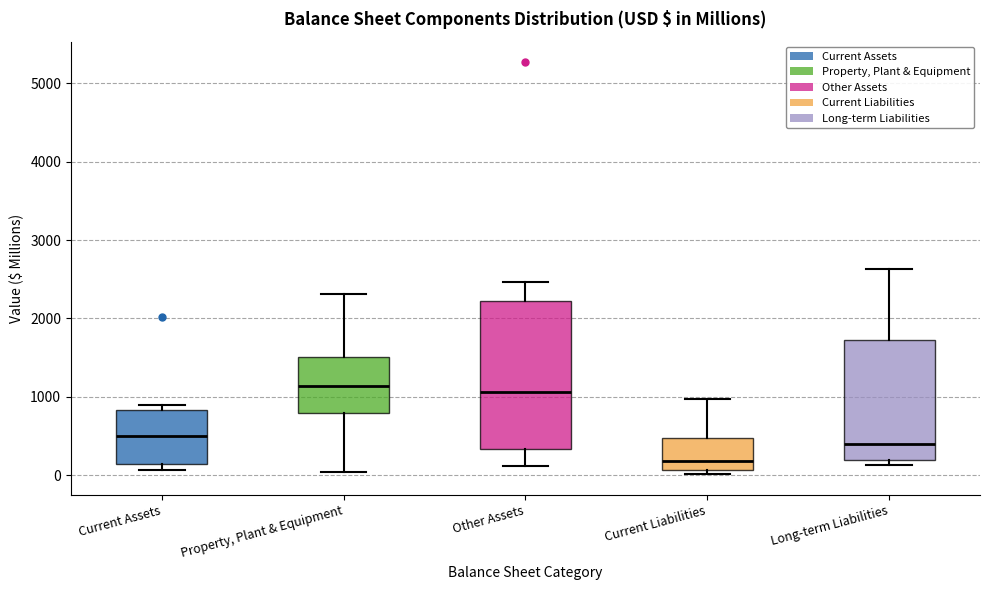

Where is the upper edge of the box for Current Assets on the y-axis? The values are not printed on the chart, so give them approximately, as read against the axis.

800